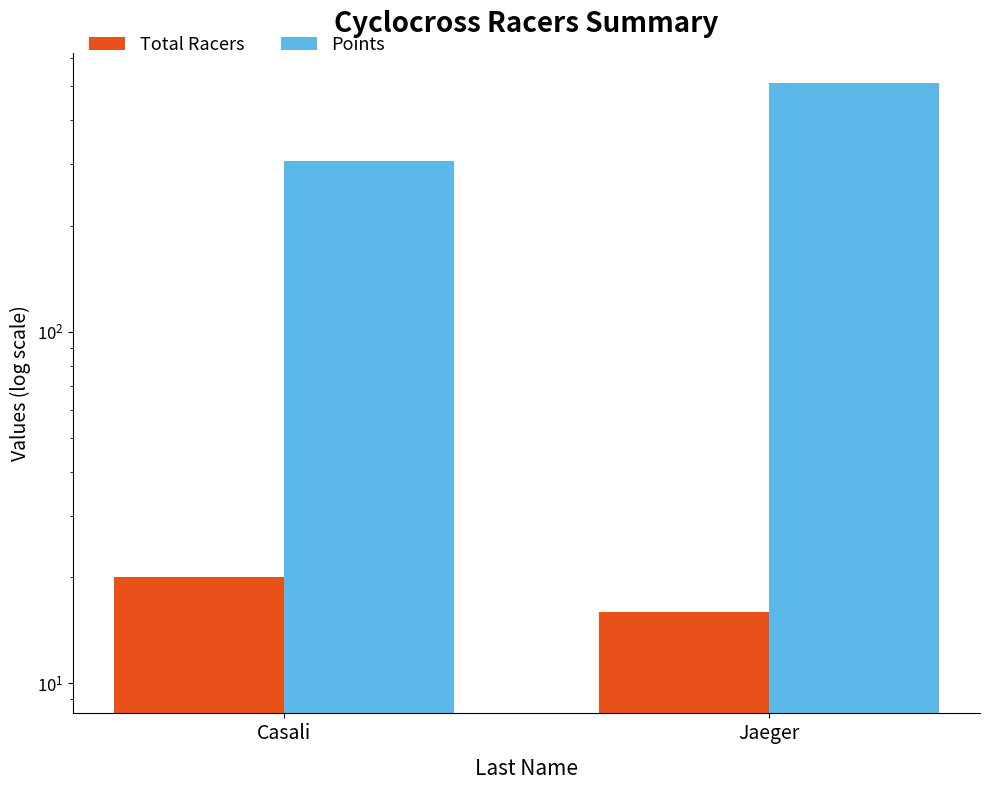

The Points series shows 305.1 at Casali. True or false?

True